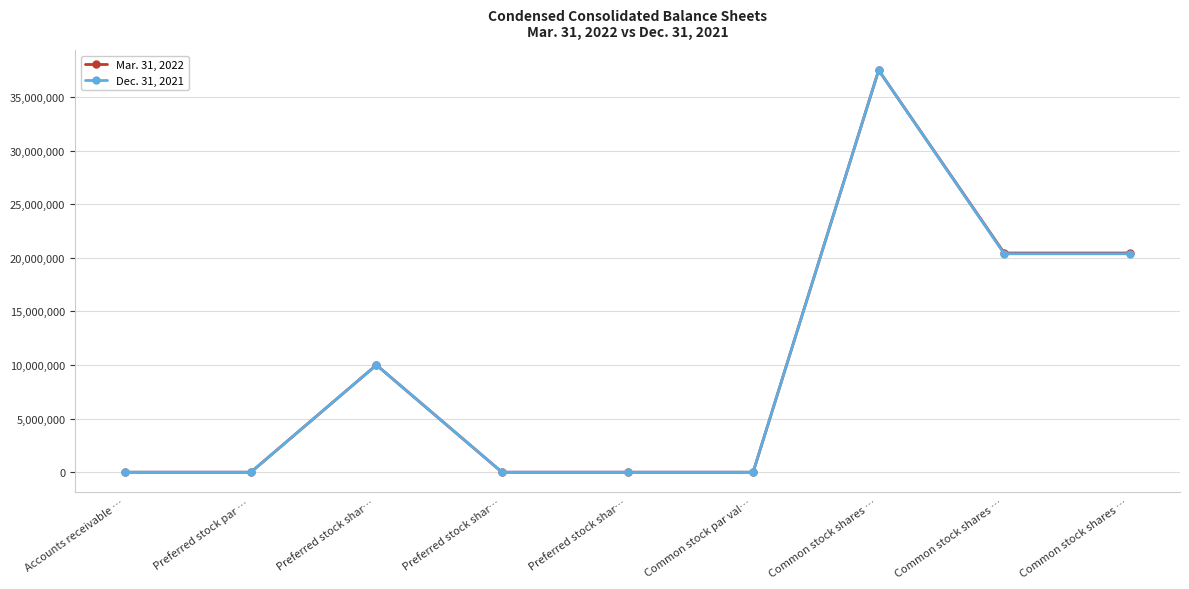

At which label does Mar. 31, 2022 reach its peak?

Common stock shares …